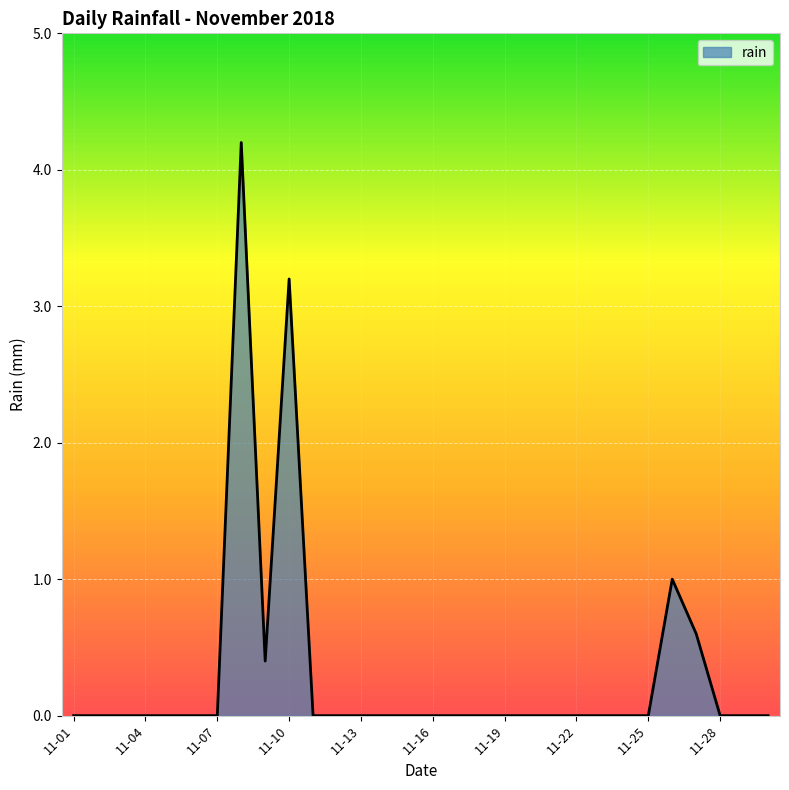

What is the greatest value displayed?

4.2